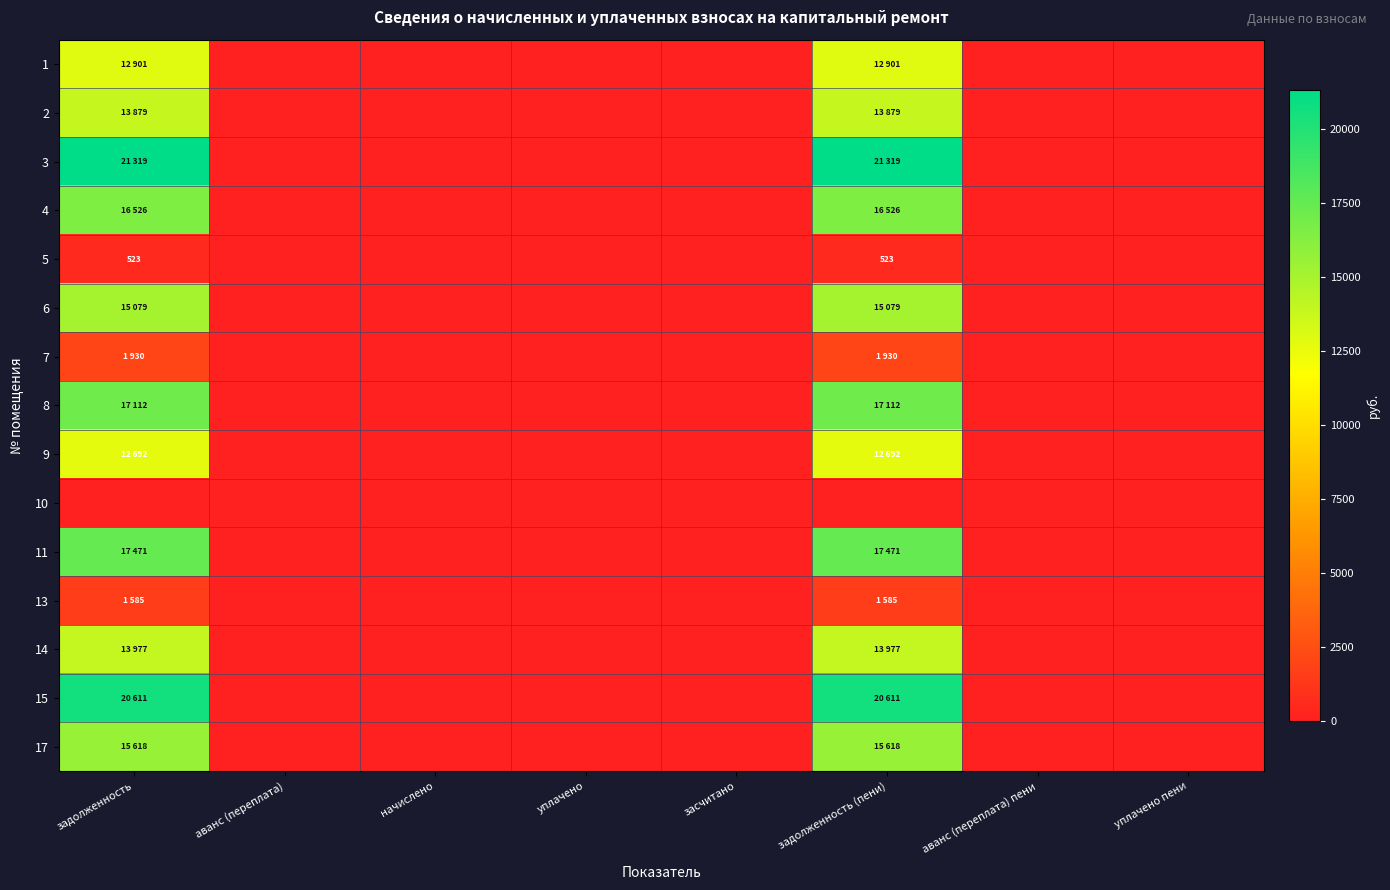

The 4 series shows 0.0 at аванс (переплата). True or false?

True